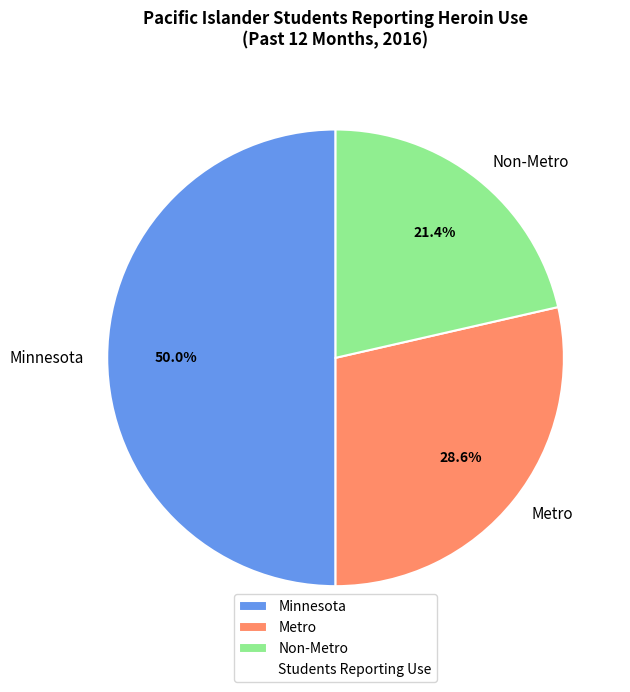

What is the smallest slice in the pie chart?

Non-Metro